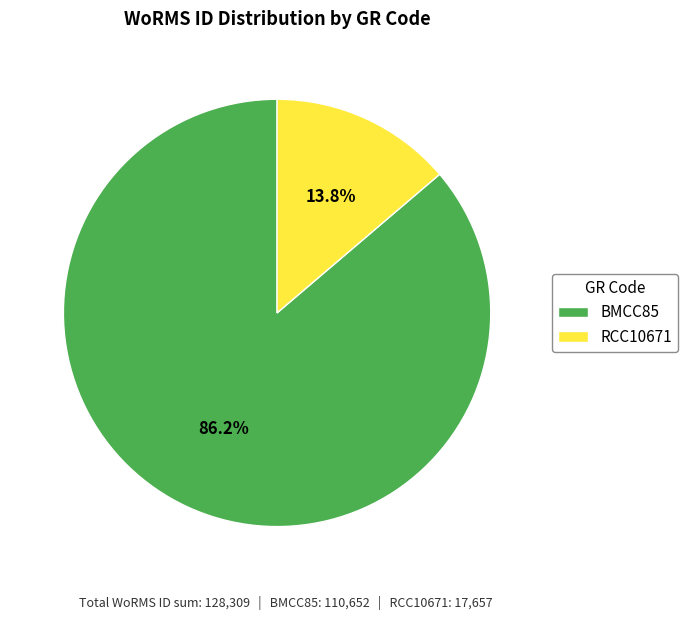

The BMCC85 slice represents 86% of the pie. True or false?

True